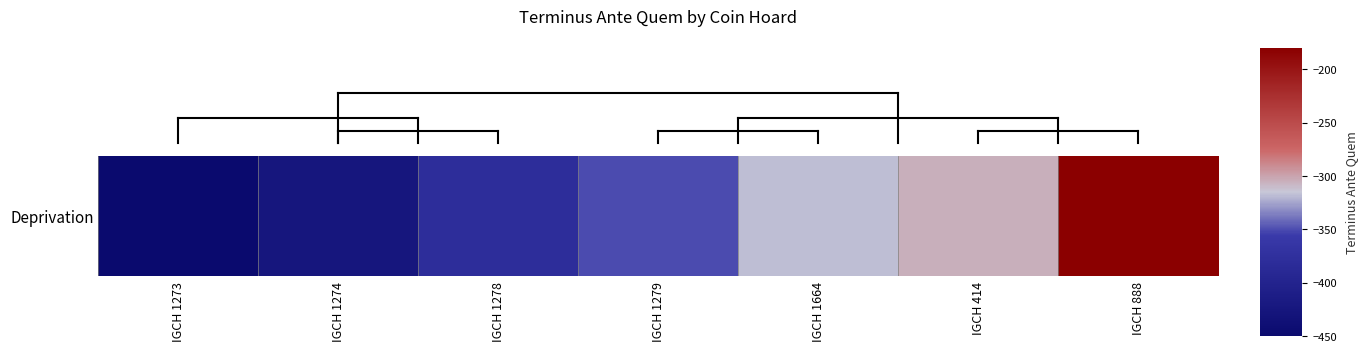

What is the difference between the values at IGCH 414 and IGCH 1279?

45